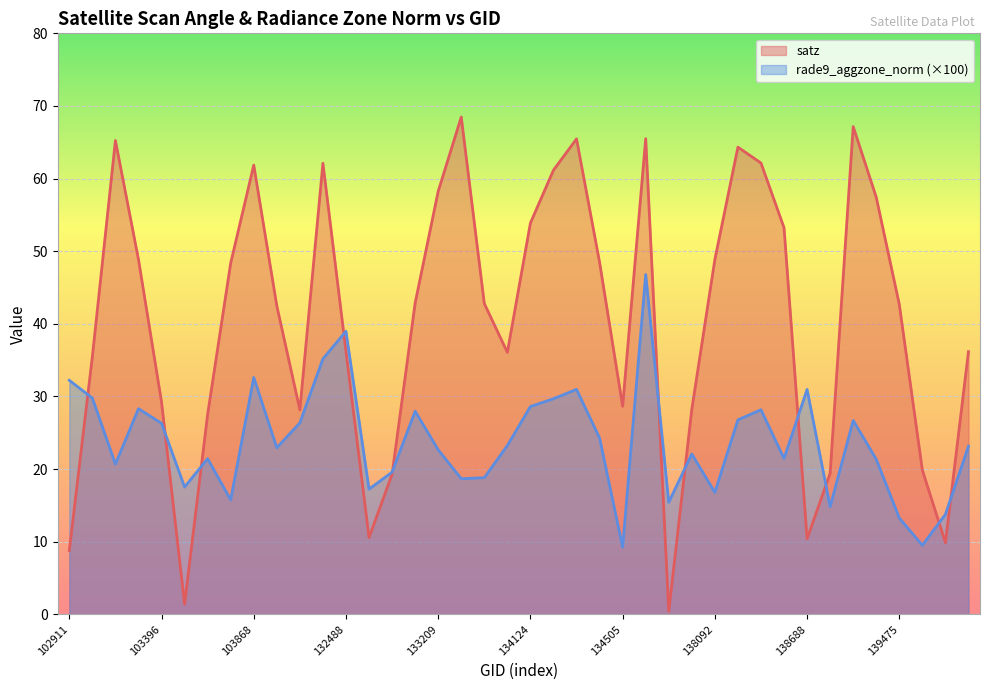

At which category is the sum across all series the highest?

137322